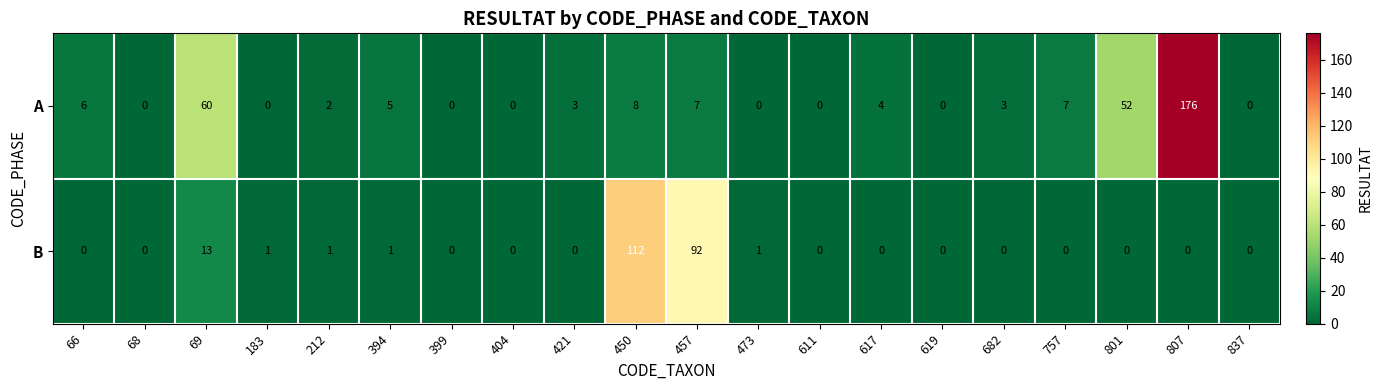

Is the value of B at 421 greater than the value of A at 801?

No